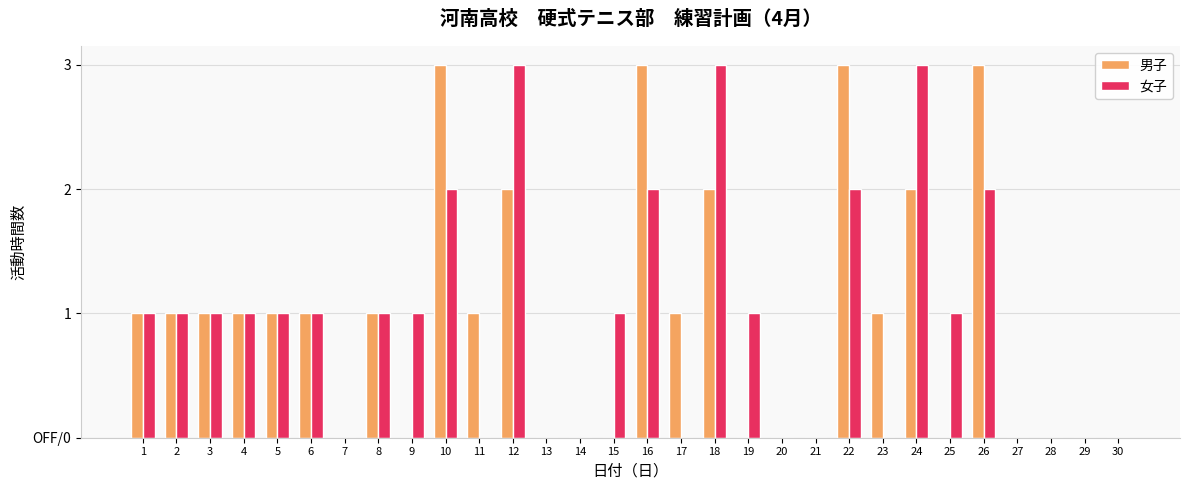

At which category is the sum across all series the highest?

10